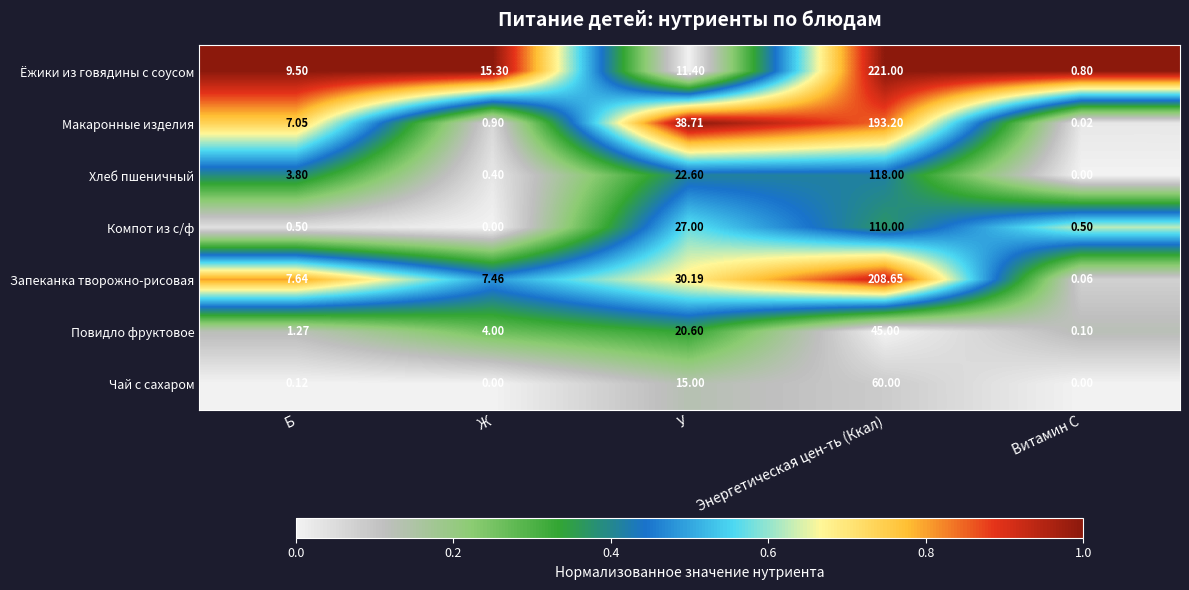

Which series has the largest range (max minus min)?

Ёжики из говядины с соусом